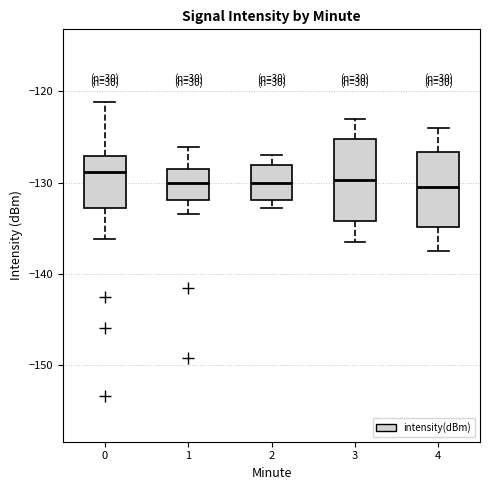

Reading left to right, transcribe this box plot: for each box, give where its median line is, the range the box spans, and where its two whiskers end, as read against the y-axis. The values are not printed on the chart, so give them approximately, as read against the axis.

0: median -129, box -133 to -127, whiskers -136 to -121
1: median -130, box -132 to -129, whiskers -133 to -126
2: median -130, box -132 to -128, whiskers -133 to -127
3: median -130, box -134 to -125, whiskers -136 to -123
4: median -130, box -135 to -127, whiskers -137 to -124